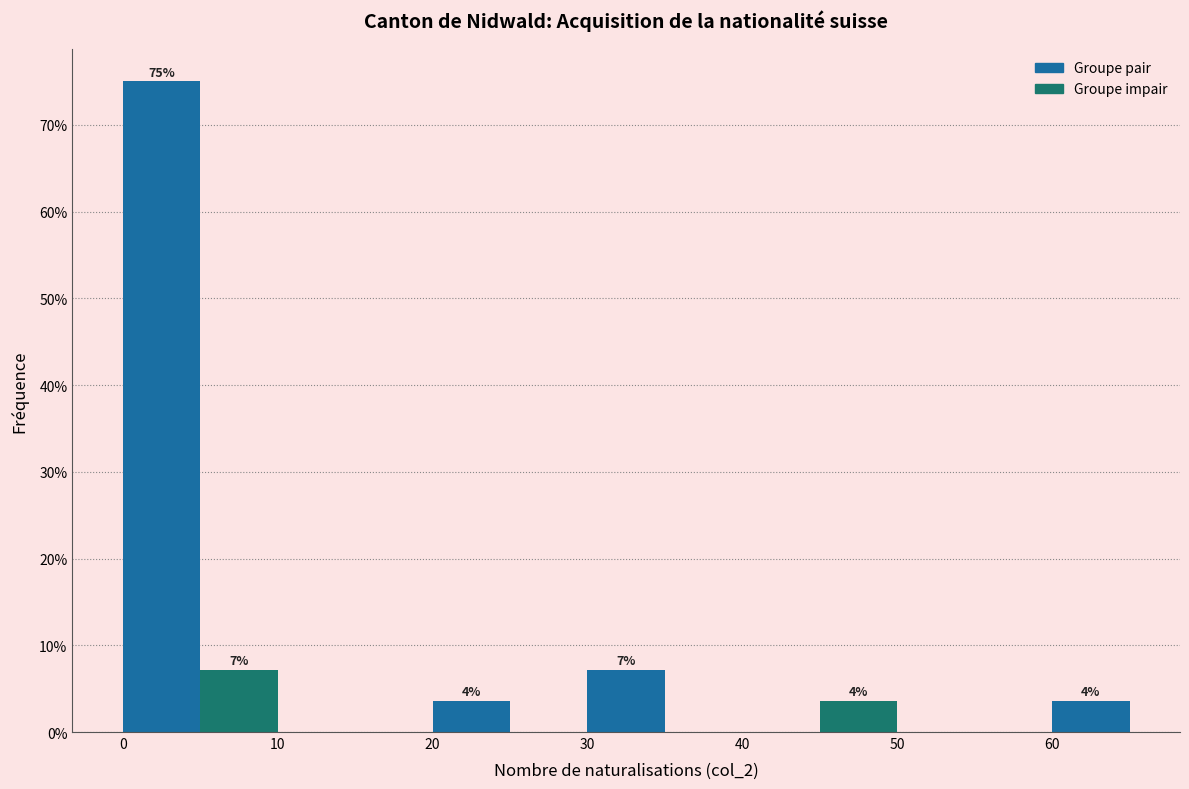

Which range on the x-axis has the tallest bar?

0 to 5